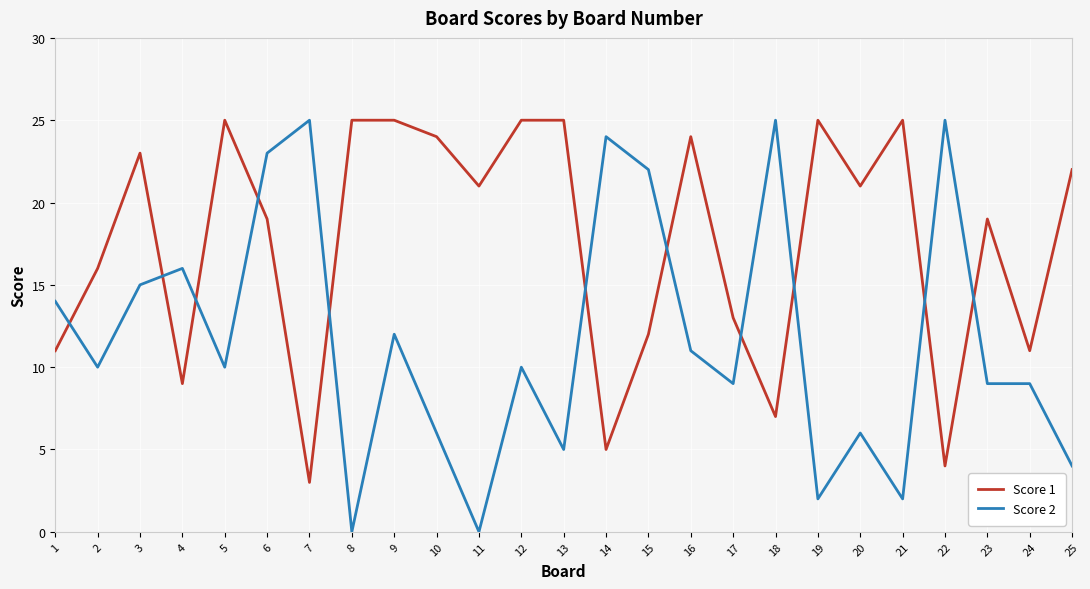

How many lines are shown in the chart?

2